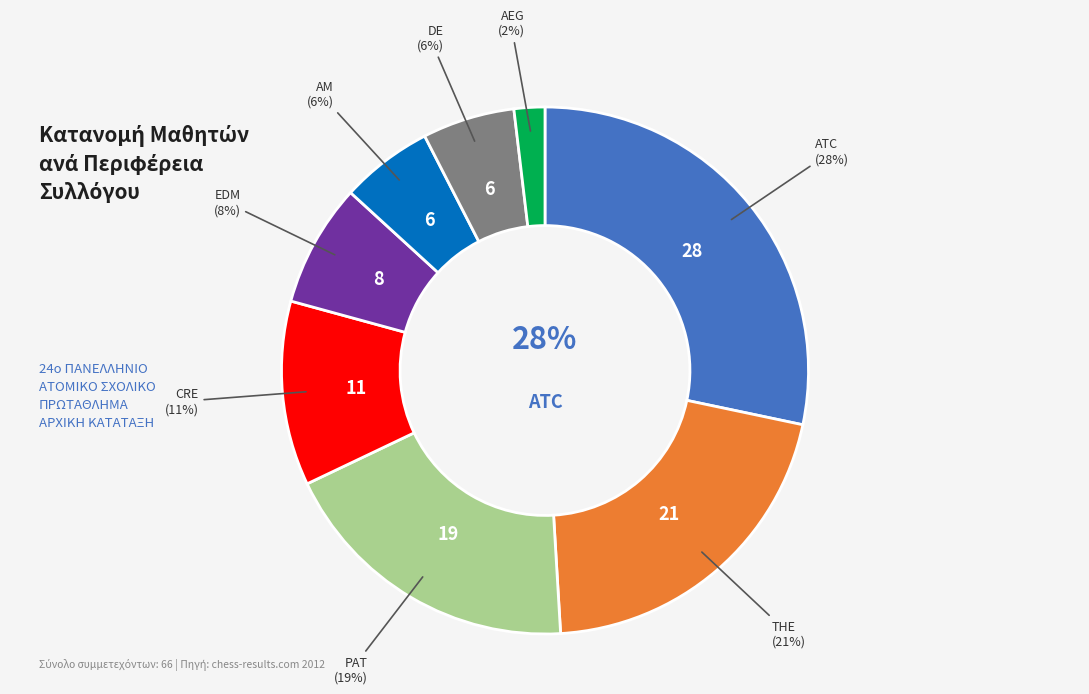

Do AM and CRE together represent more than half of the pie?

No